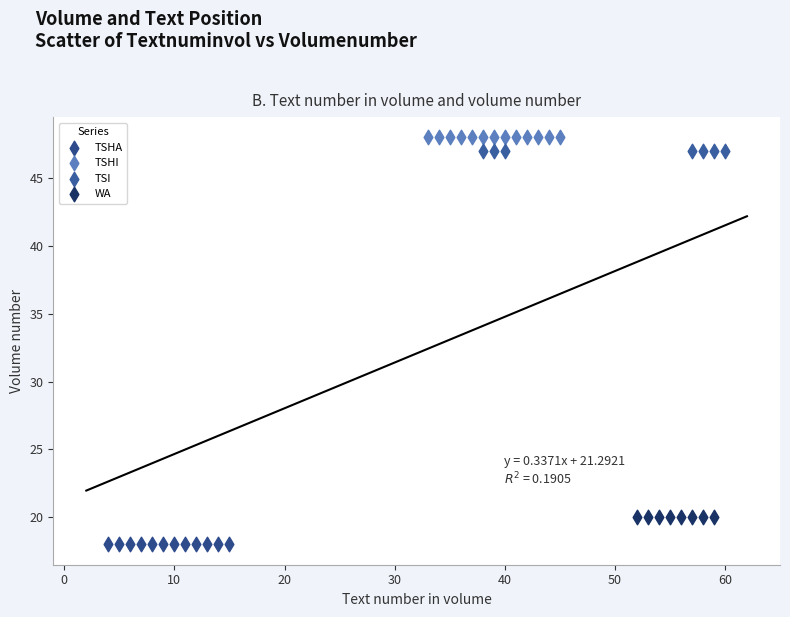

Which series reaches the minimum Y coordinate?

TSHA